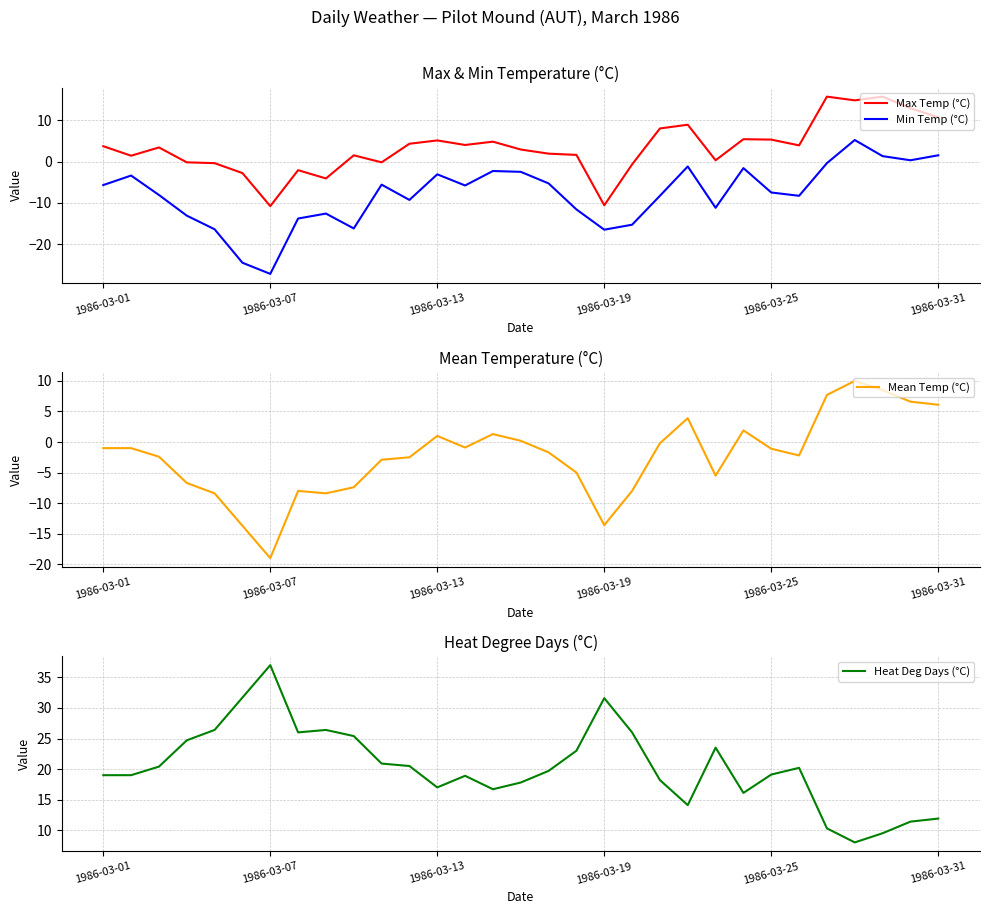

What position from the left is 25?

26